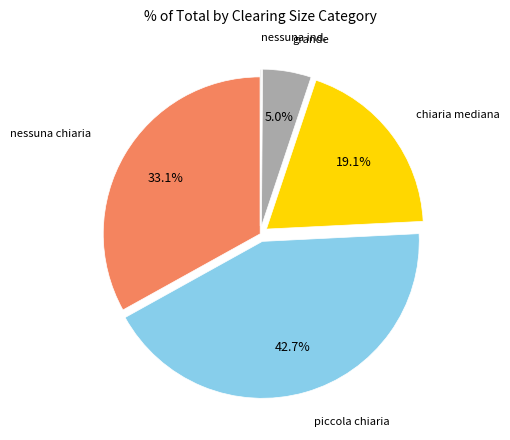

Is there any slice that represents more than half of the pie?

No